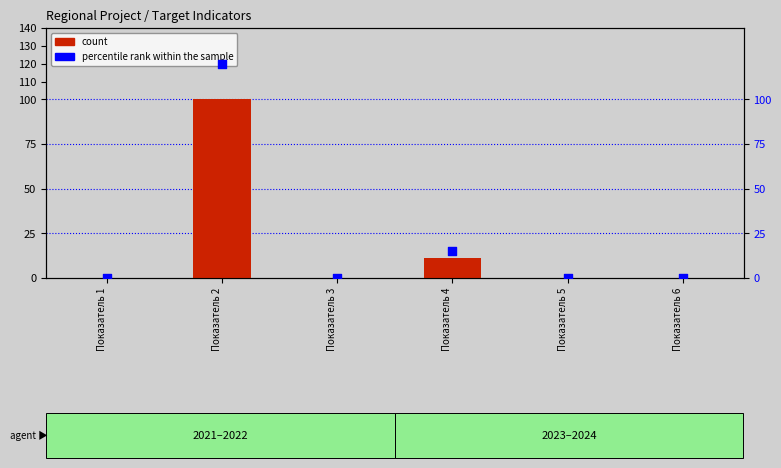

What are all the series names shown in the legend?

count, percentile rank within the sample